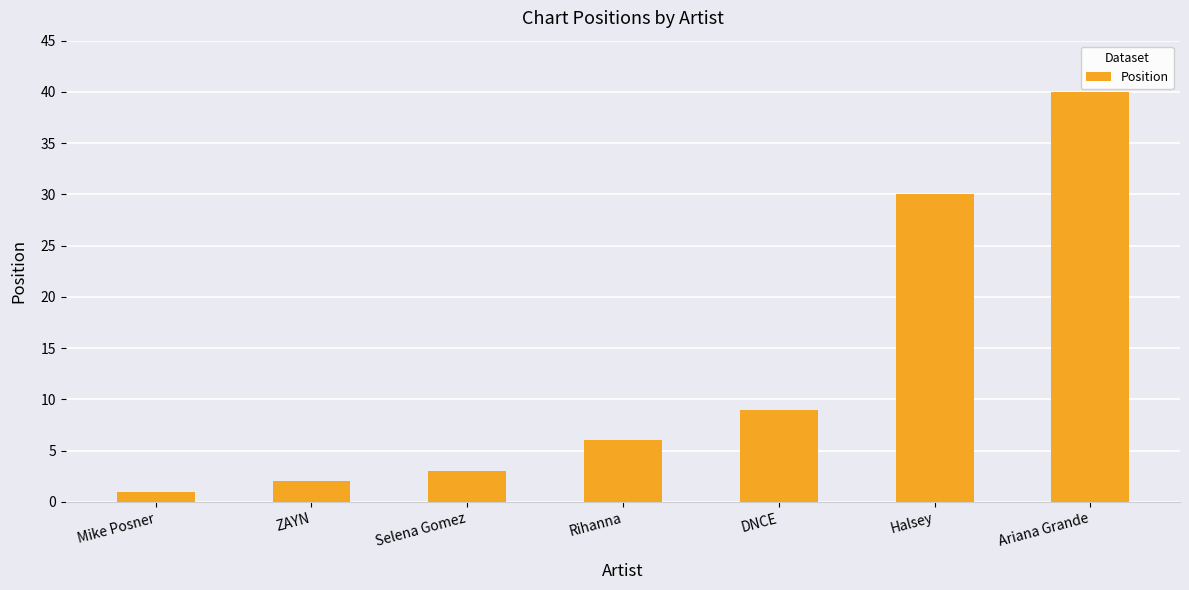

What is the difference between the values at Selena Gomez and DNCE?

6